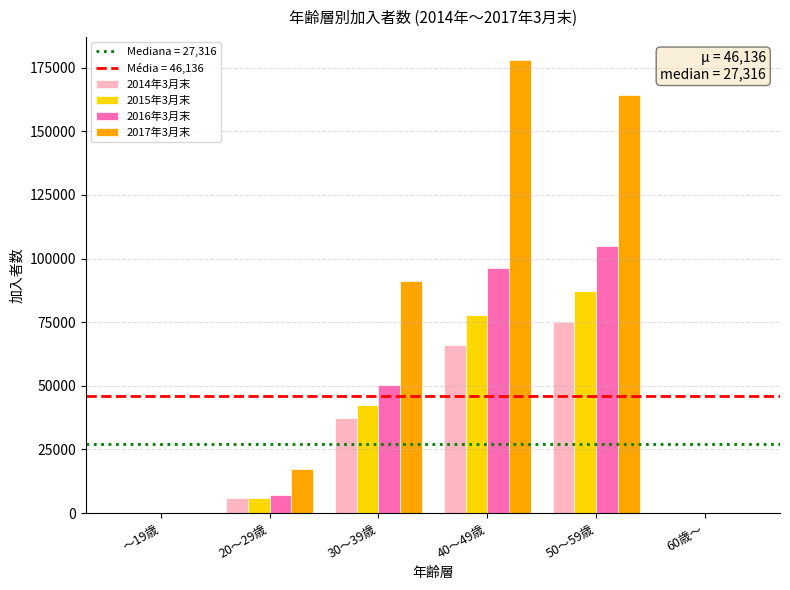

Which series has the largest total across all categories?

2017年3月末